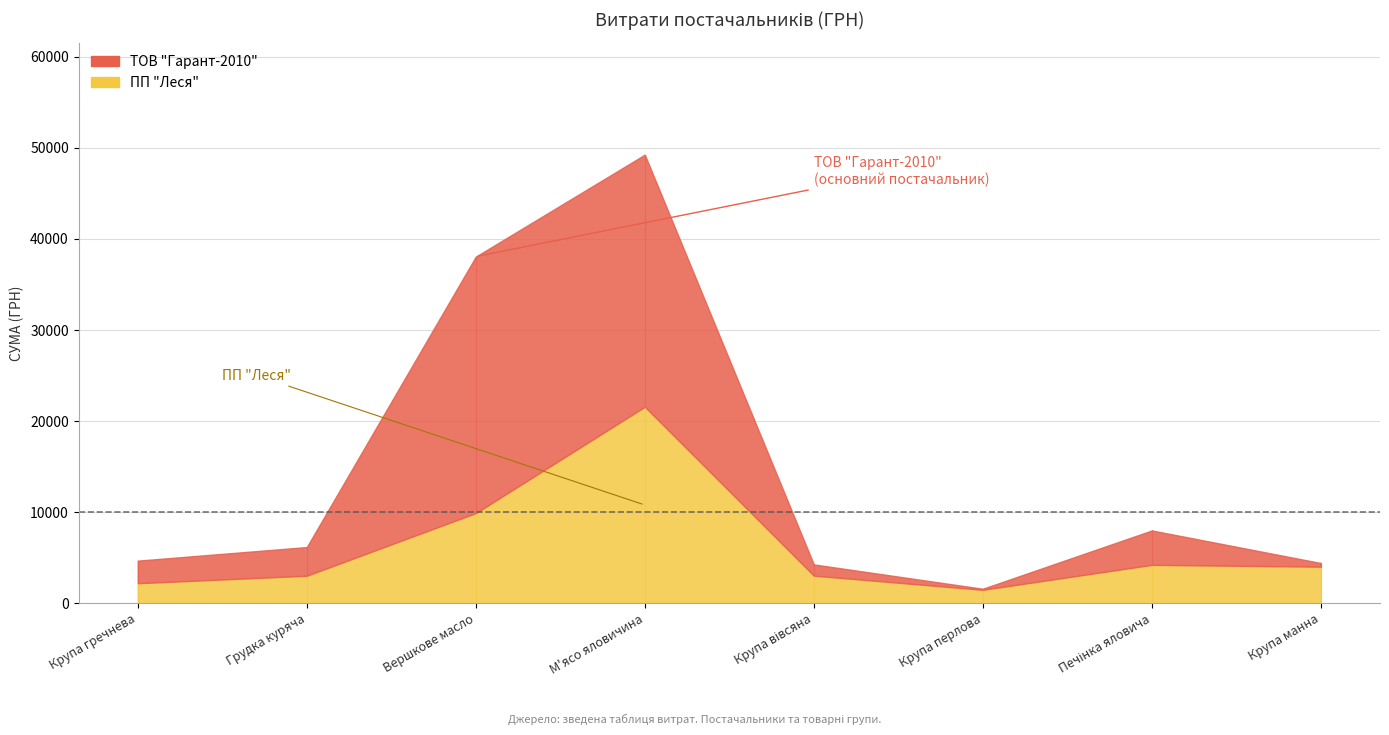

Is it true that ПП "Леся" equals 1468.8 at Крупа перлова?

True